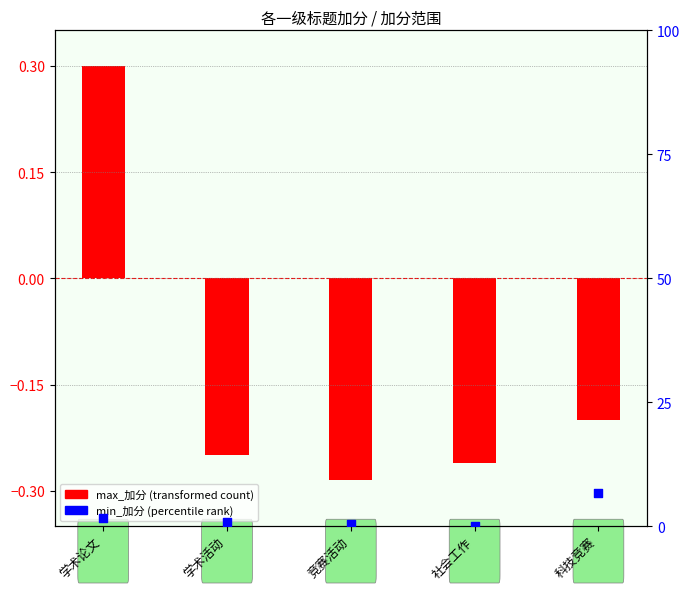

What is the change in value from 学术论文 to 科技竞赛?

+5.0